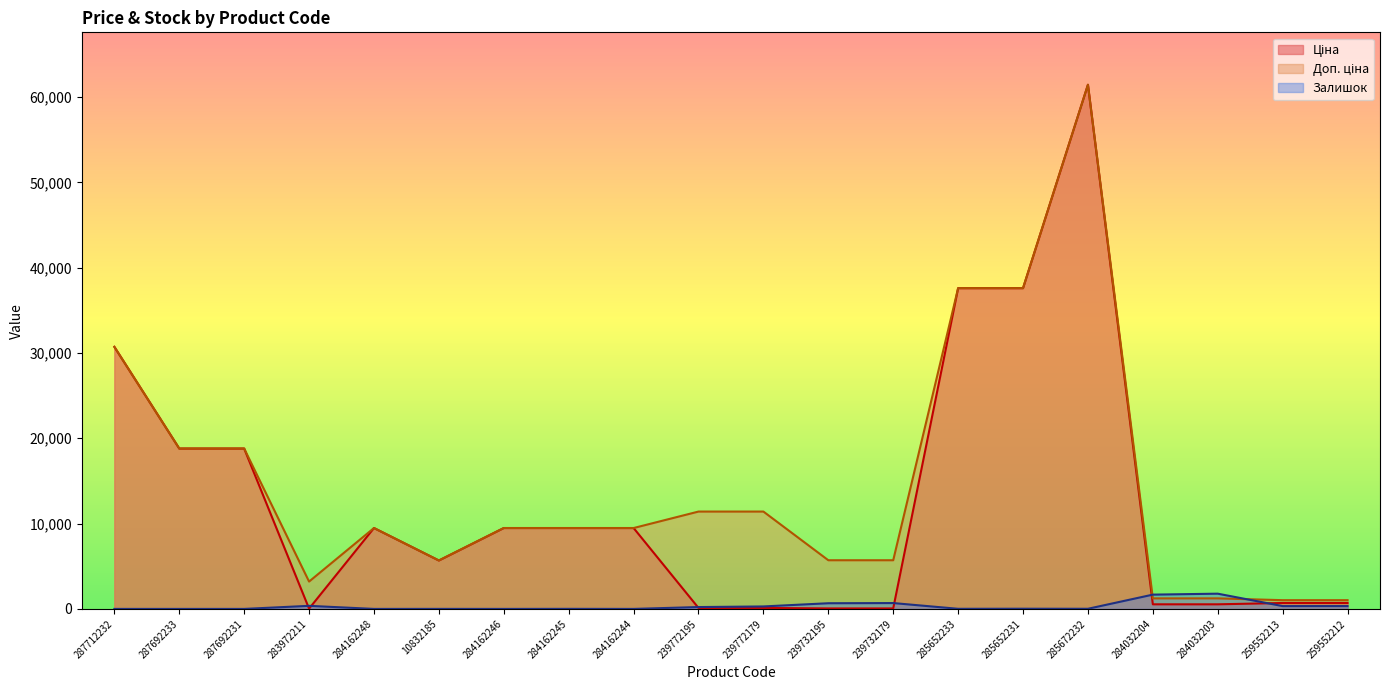

What value does the Ціна series have at 284162248?

9480.1